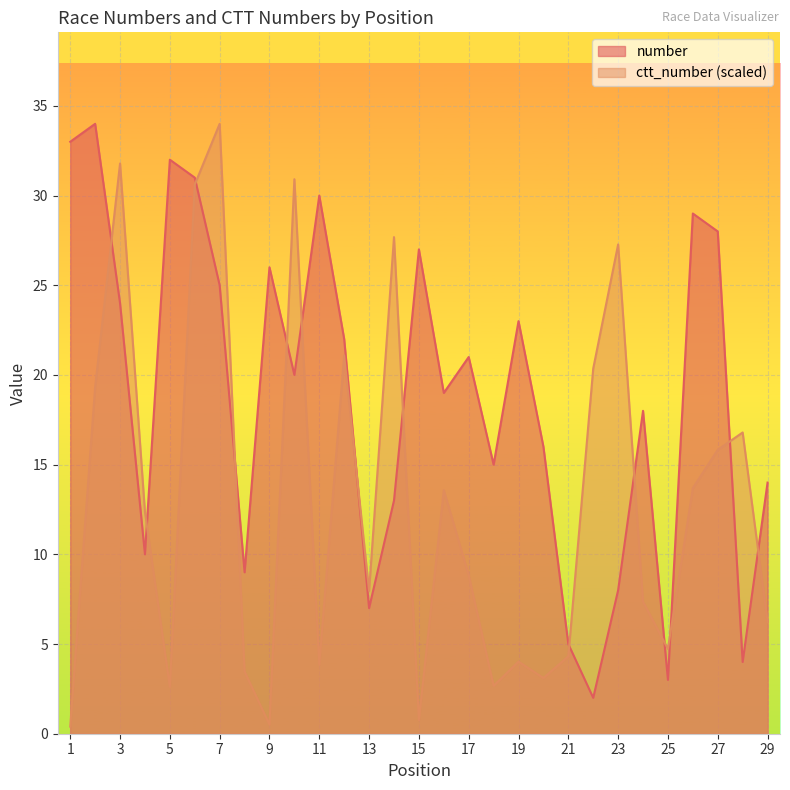

How many lines are shown in the chart?

2